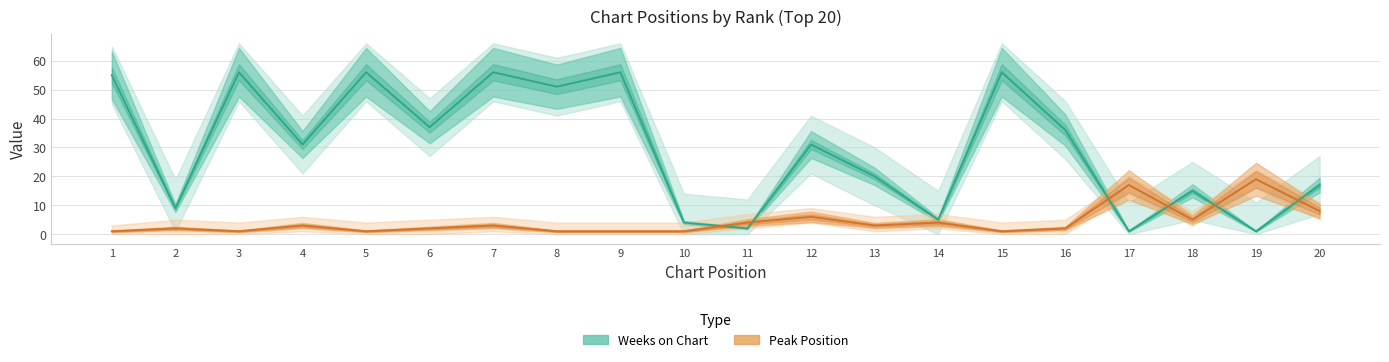

How many intersections are there between Peak Position and Weeks on Chart?

6